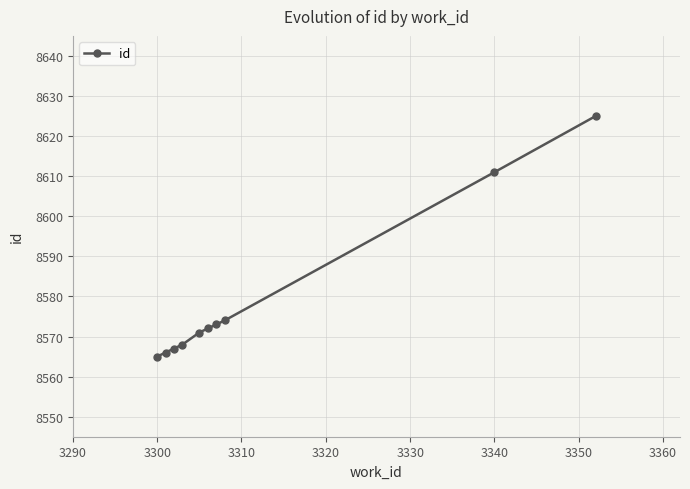

What is the minimum value shown in the chart?

8565